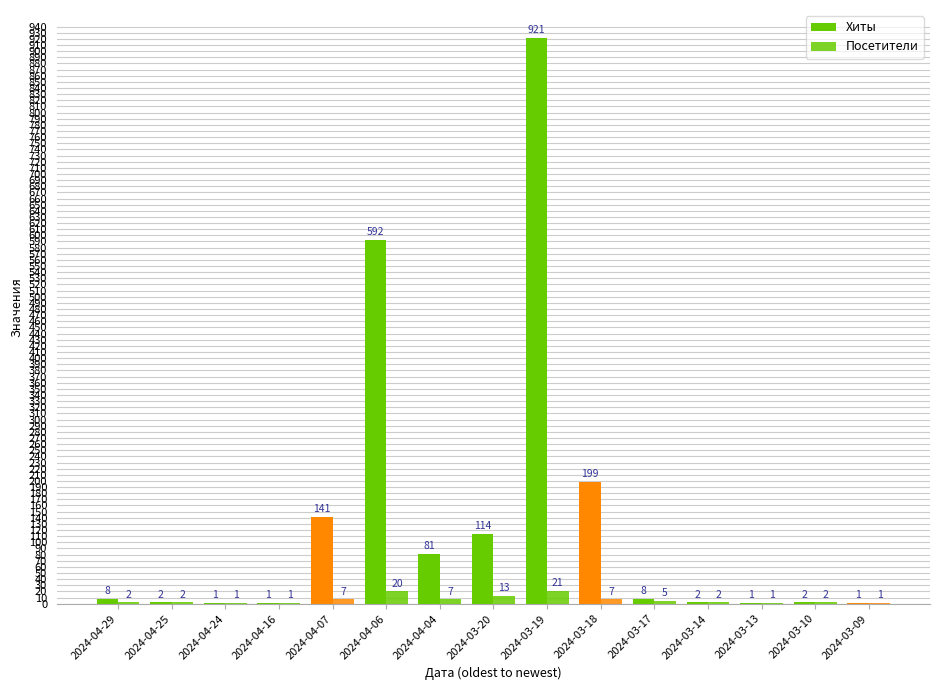

How many groups of bars are there?

15